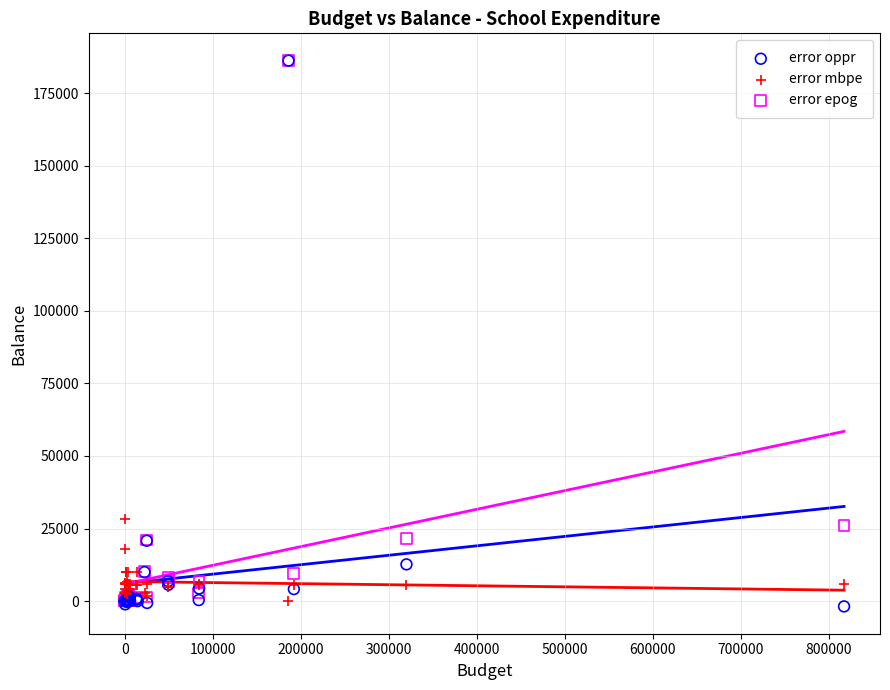

What are all the series names shown in the legend?

error oppr, error mbpe, error epog